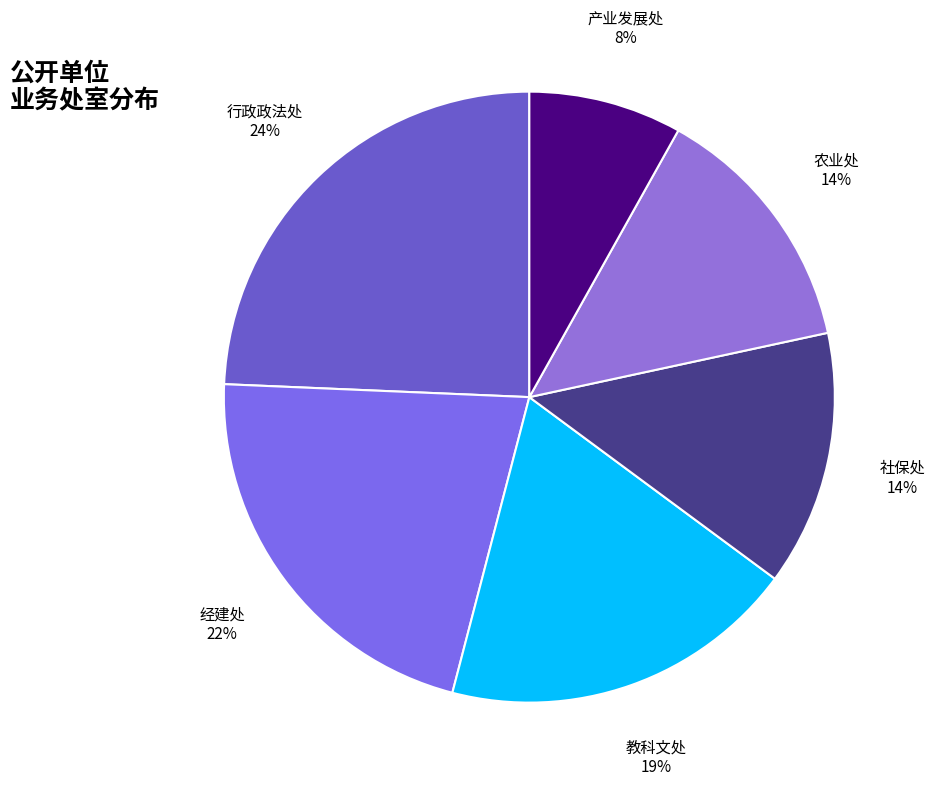

How many slices are in this pie chart?

6